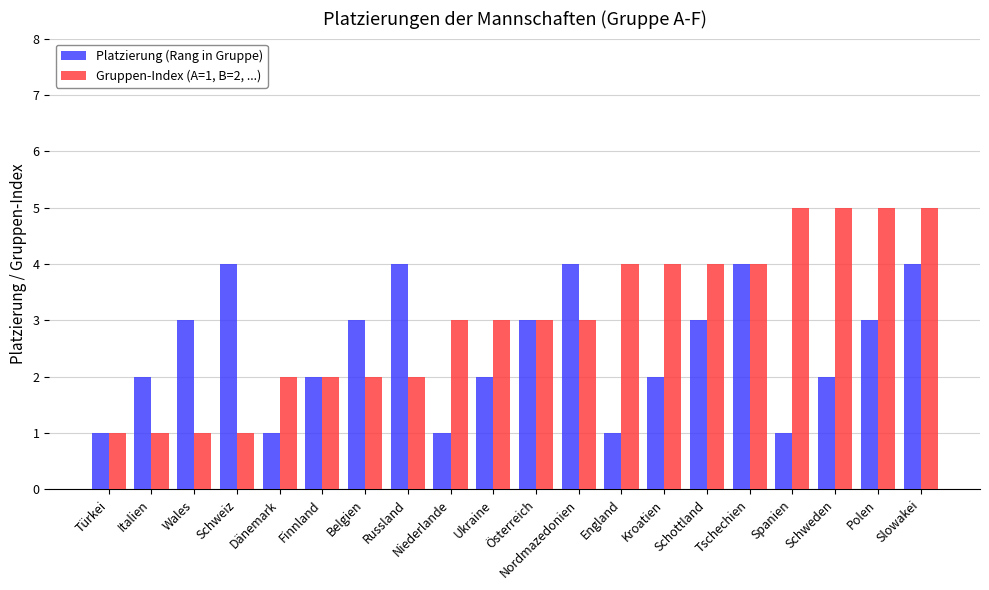

What is the difference between the maximum and minimum values in the Gruppen-Index (A=1, B=2, ...) series?

4